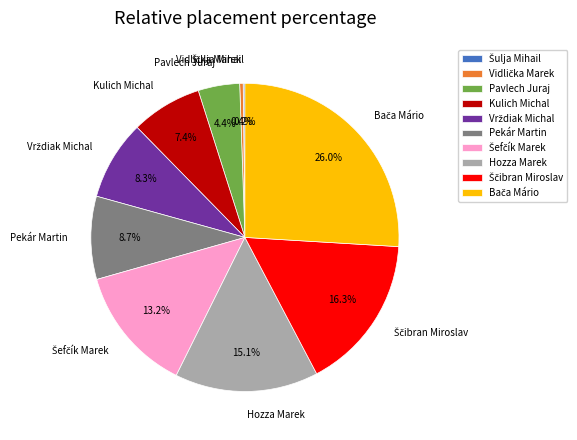

Do Kulich Michal and Pekár Martin together represent more than half of the pie?

No